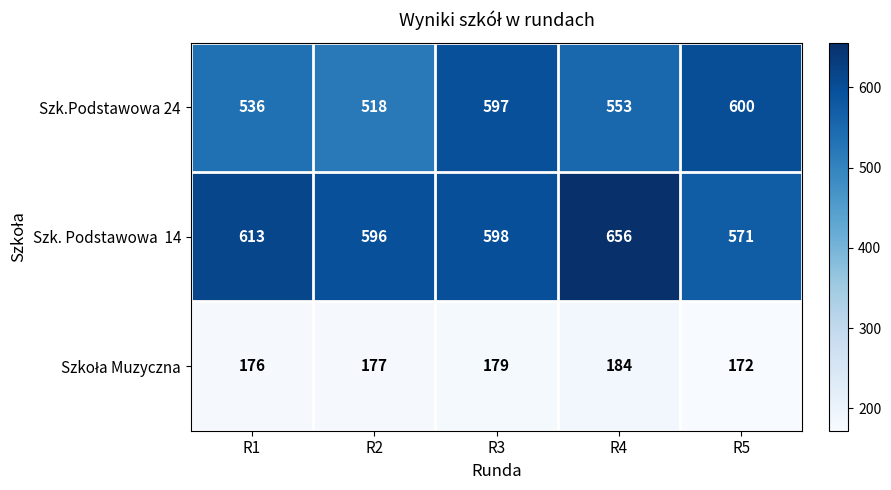

What is the difference between the highest and lowest values at R4?

472